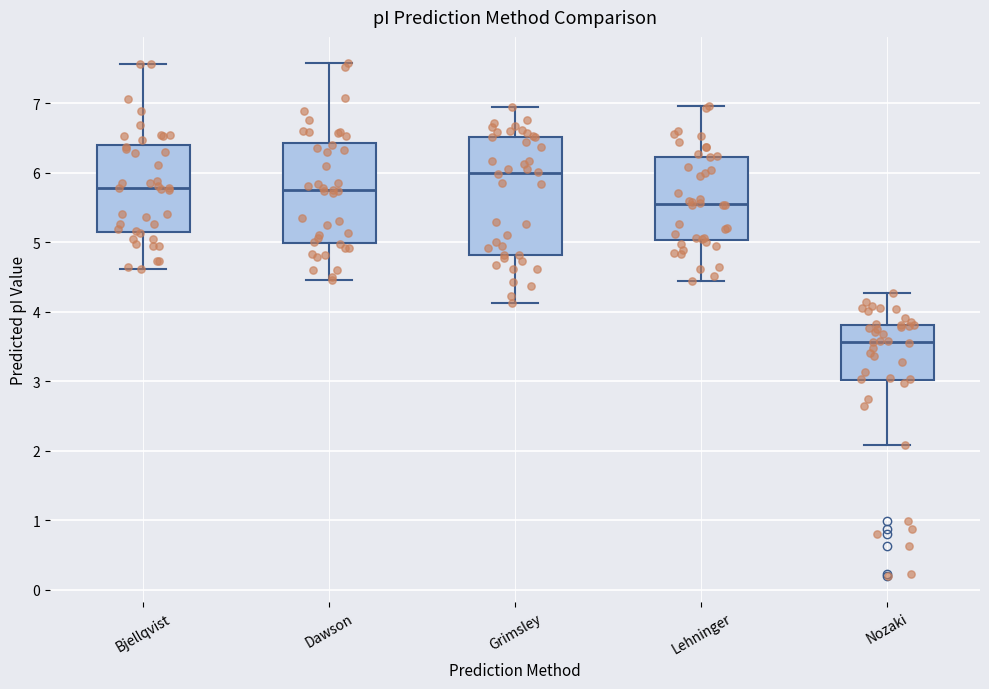

Reading left to right, read every box against the y-axis: the position of its median line, the range the box covers, and the ends of its whiskers. The values are not printed on the chart, so give them approximately, as read against the axis.

Bjellqvist: median 5.8, box 5.1 to 6.4, whiskers 4.6 to 7.6
Dawson: median 5.7, box 5.0 to 6.4, whiskers 4.5 to 7.6
Grimsley: median 6.0, box 4.8 to 6.5, whiskers 4.1 to 6.9
Lehninger: median 5.6, box 5.0 to 6.2, whiskers 4.4 to 7.0
Nozaki: median 3.6, box 3.0 to 3.8, whiskers 2.1 to 4.3